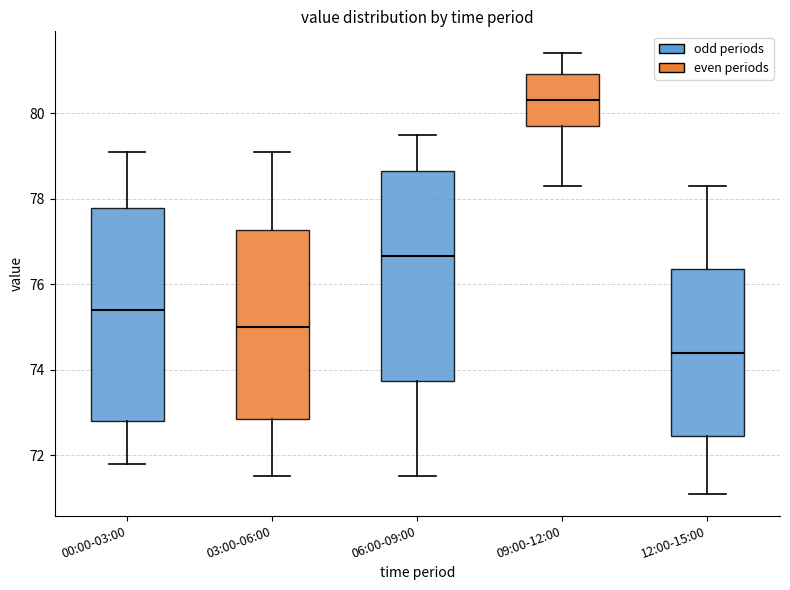

Reading left to right, read every box against the y-axis: the position of its median line, the range the box covers, and the ends of its whiskers. The values are not printed on the chart, so give them approximately, as read against the axis.

00:00-03:00: median 75.4, box 72.8 to 77.8, whiskers 71.8 to 79.2
03:00-06:00: median 75.0, box 72.8 to 77.2, whiskers 71.6 to 79.2
06:00-09:00: median 76.6, box 73.8 to 78.6, whiskers 71.6 to 79.6
09:00-12:00: median 80.4, box 79.8 to 81.0, whiskers 78.4 to 81.4
12:00-15:00: median 74.4, box 72.4 to 76.4, whiskers 71.2 to 78.4